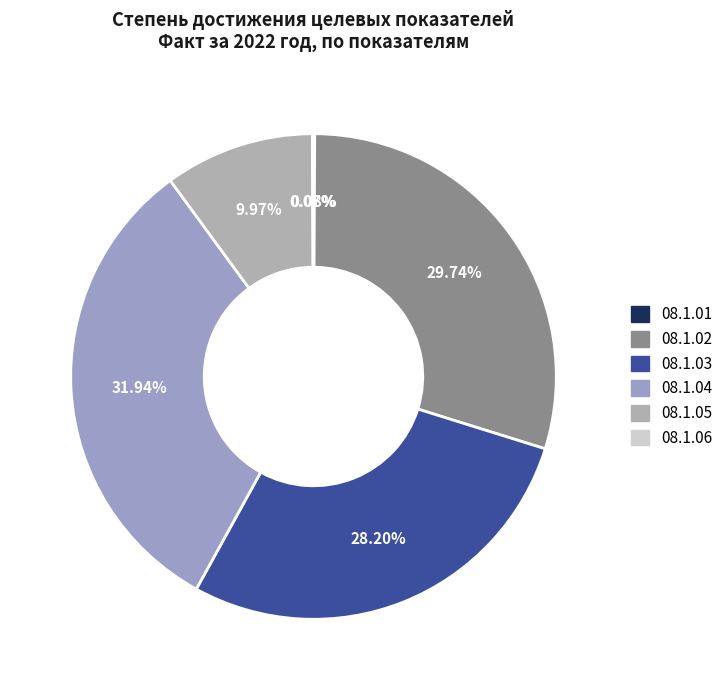

Is it true that 08.1.04 is 32% of the pie?

True